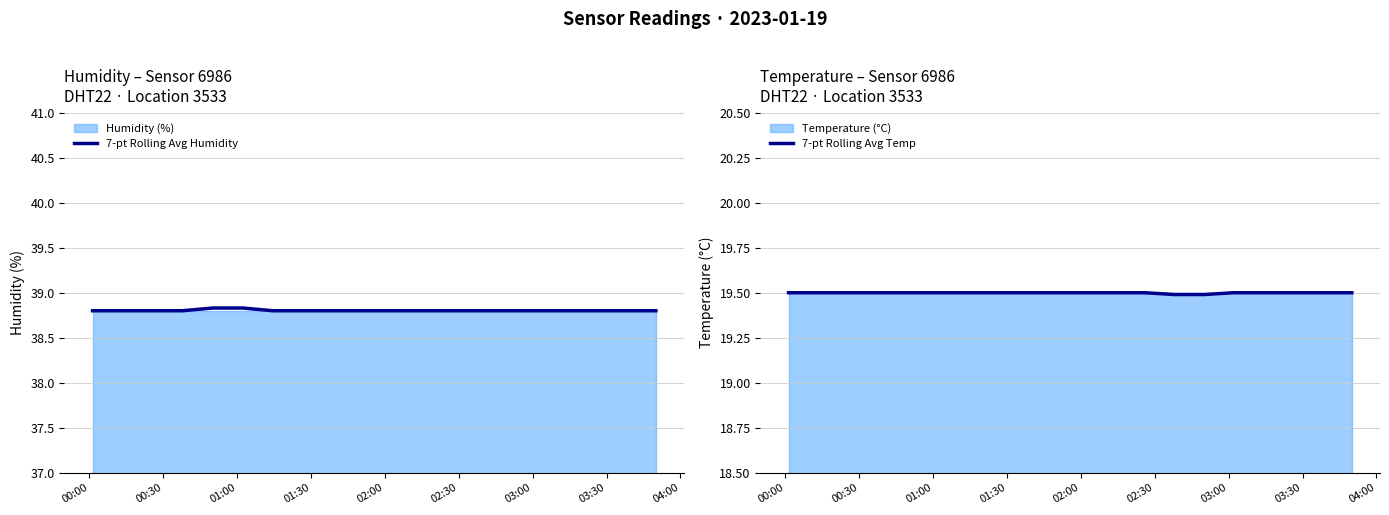

At which category does the chart reach its peak across all series?

02:00